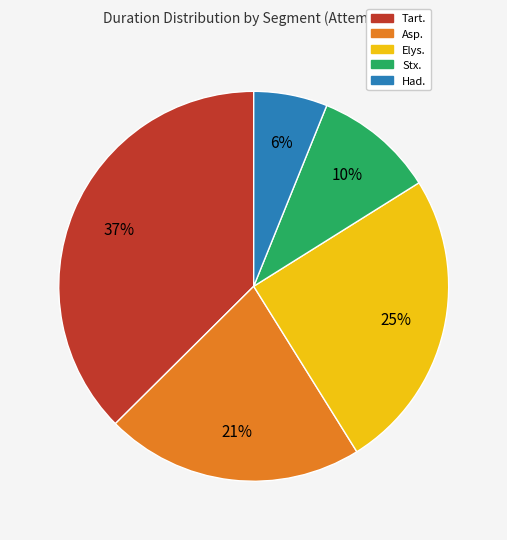

The Had. slice represents 6% of the pie. True or false?

True